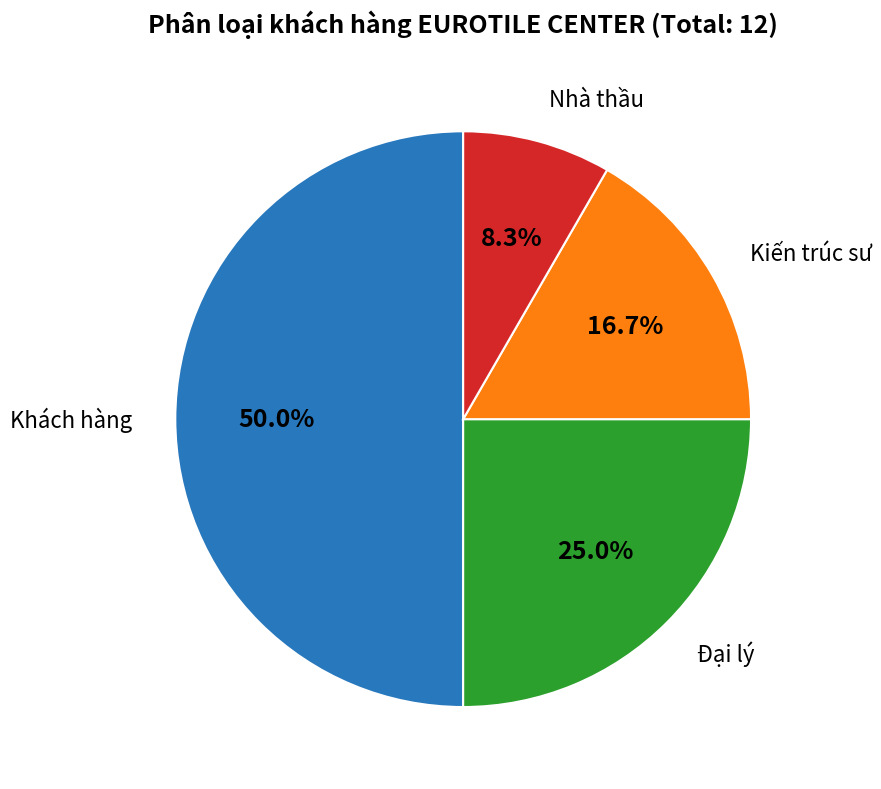

Count the number of slices in the pie.

4